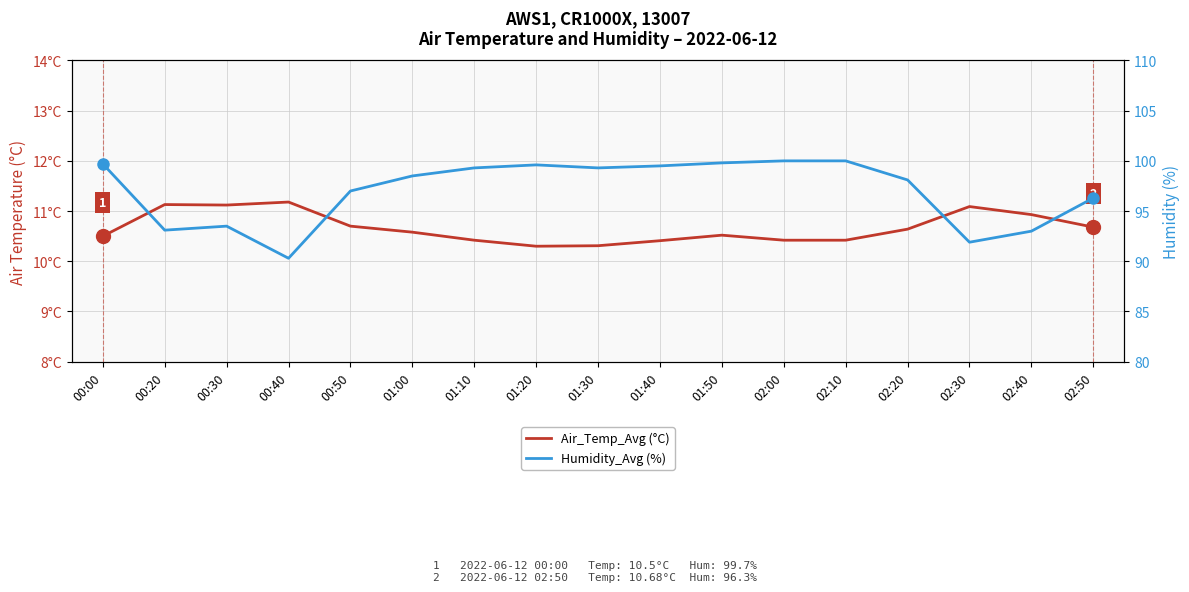

True or false: Air_Temp_Avg has a value of 10.7 at 02:50.

True